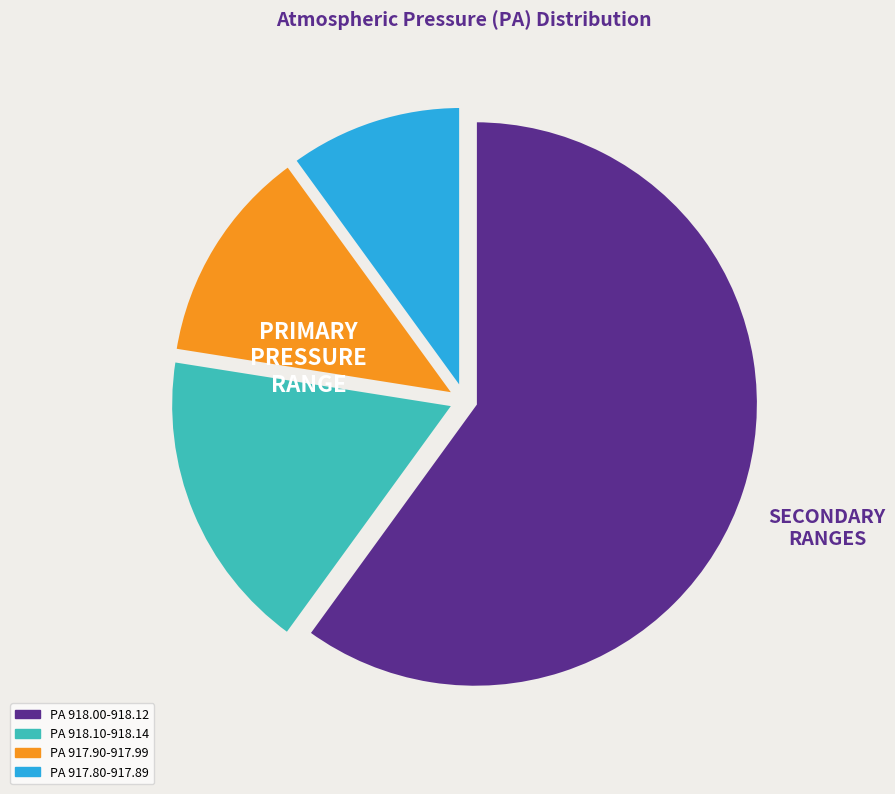

Does any single category account for the majority?

Yes